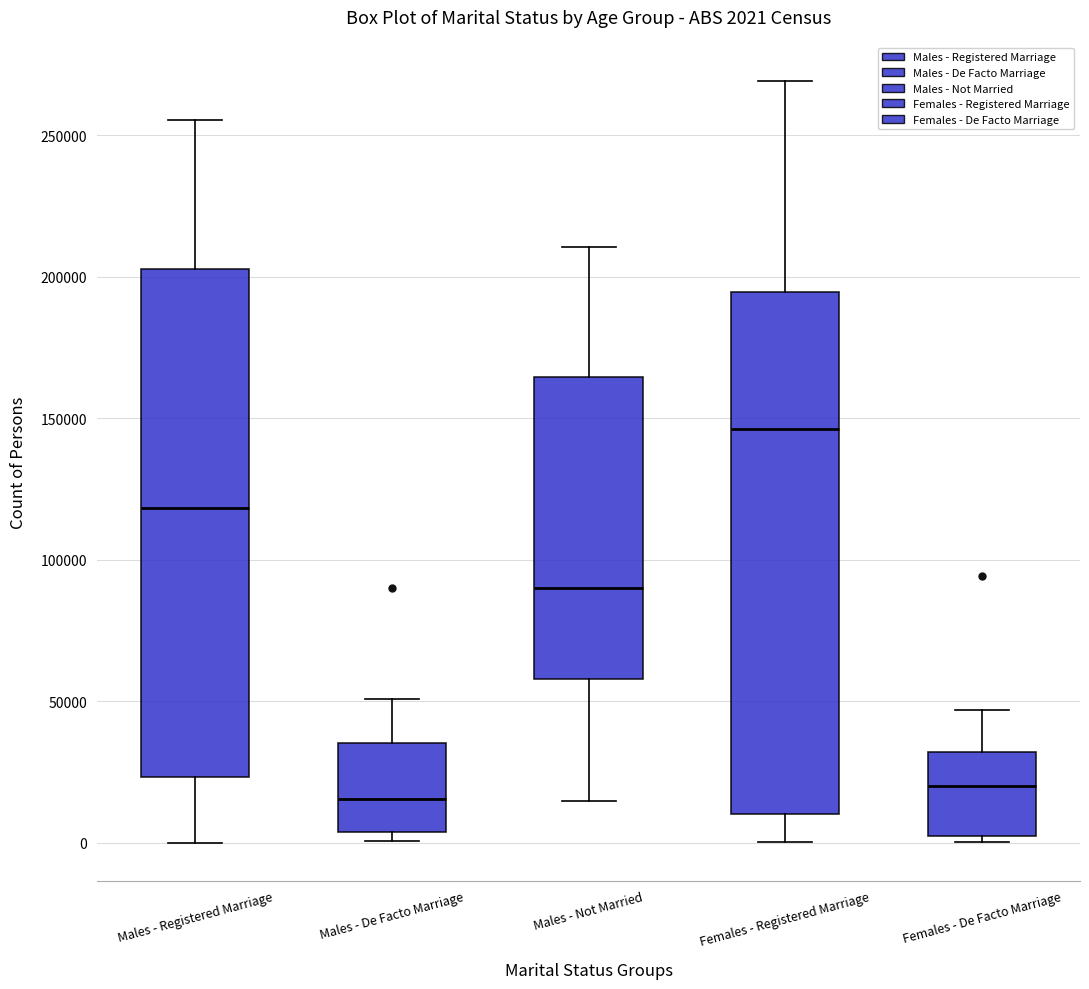

Which box has the highest median line?

Females - Registered Marriage